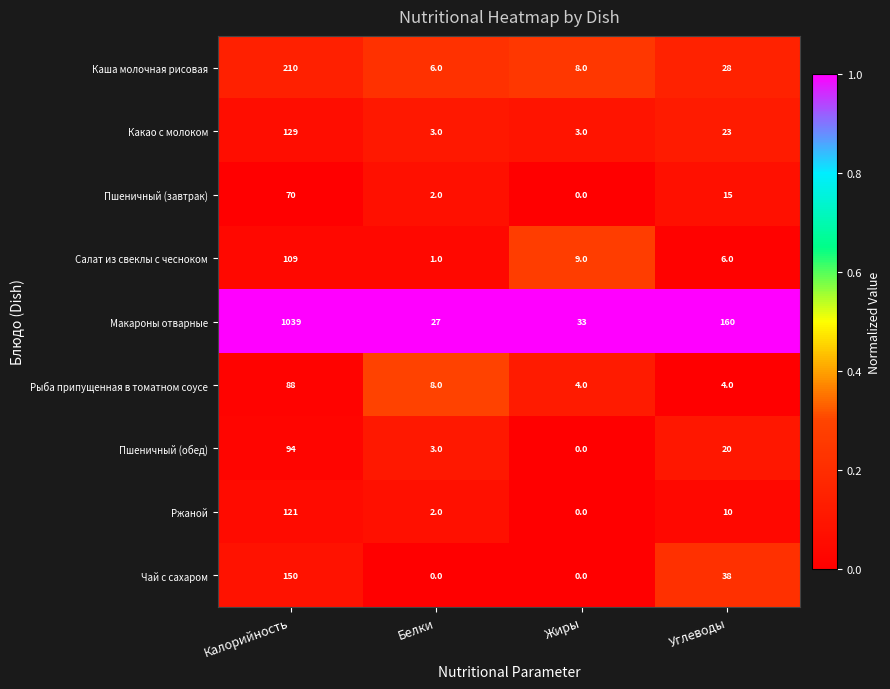

Between Белки and Жиры, which series saw the biggest shift?

Салат из свеклы с чесноком